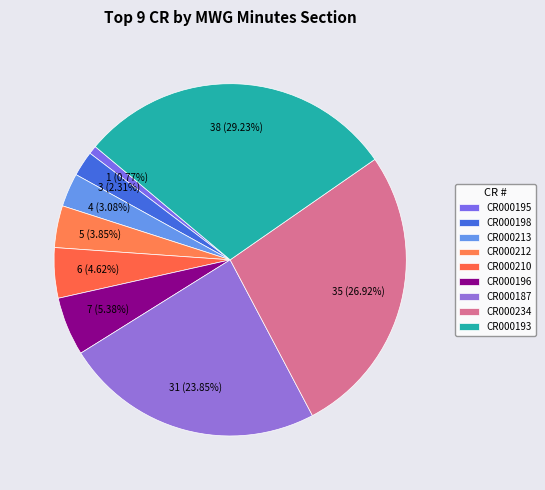

Which slice is the largest?

CR000193